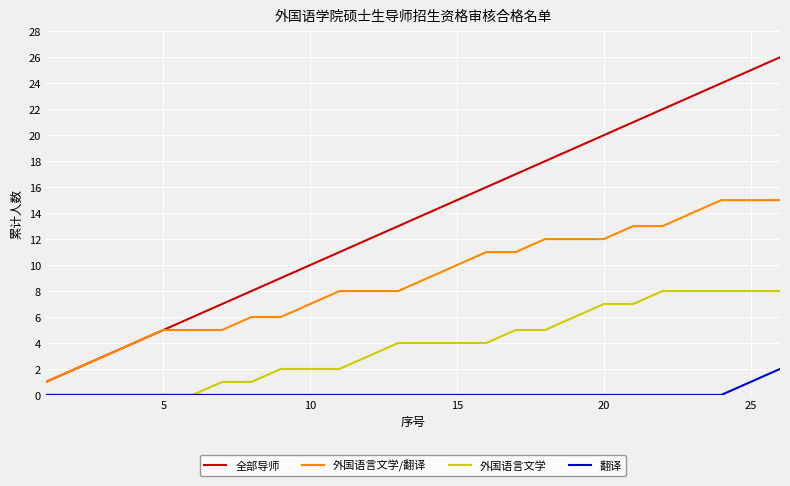

What is the average value of the 外国语言文学 series?

4